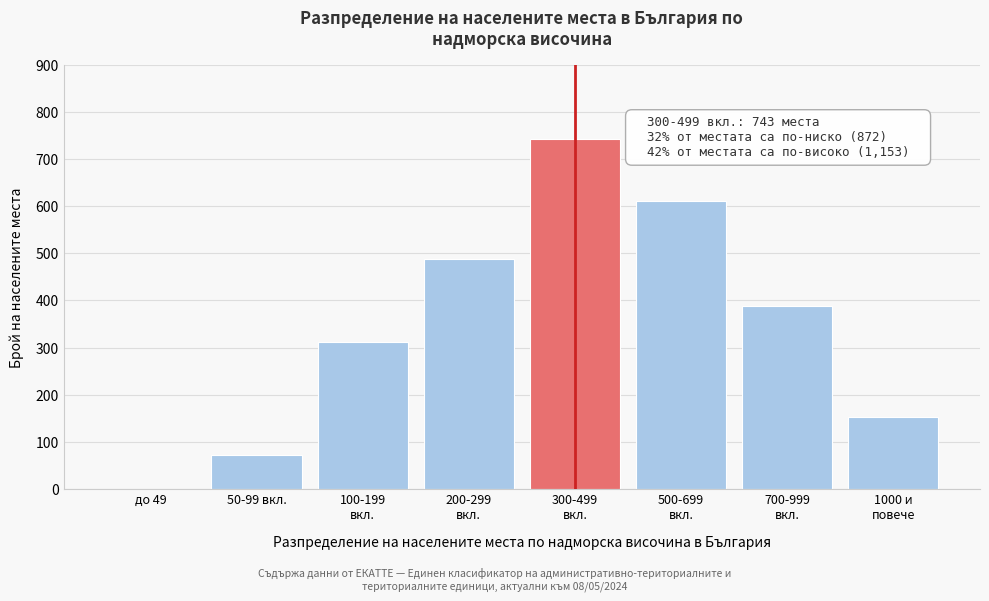

True or false: the data shows 71 at 50-99 вкл..

True